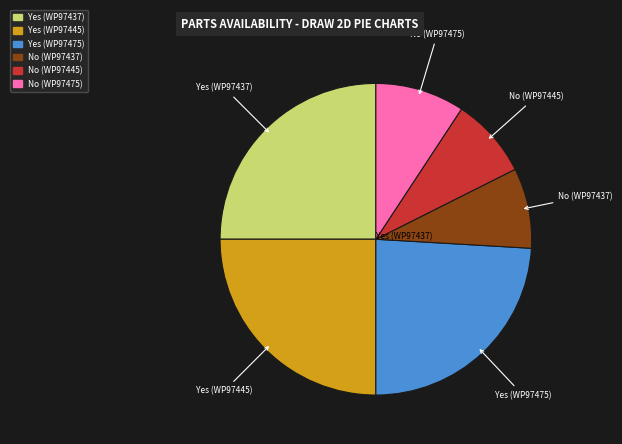

Do Yes (WP97475) and Yes (WP97437) together represent more than half of the pie?

No